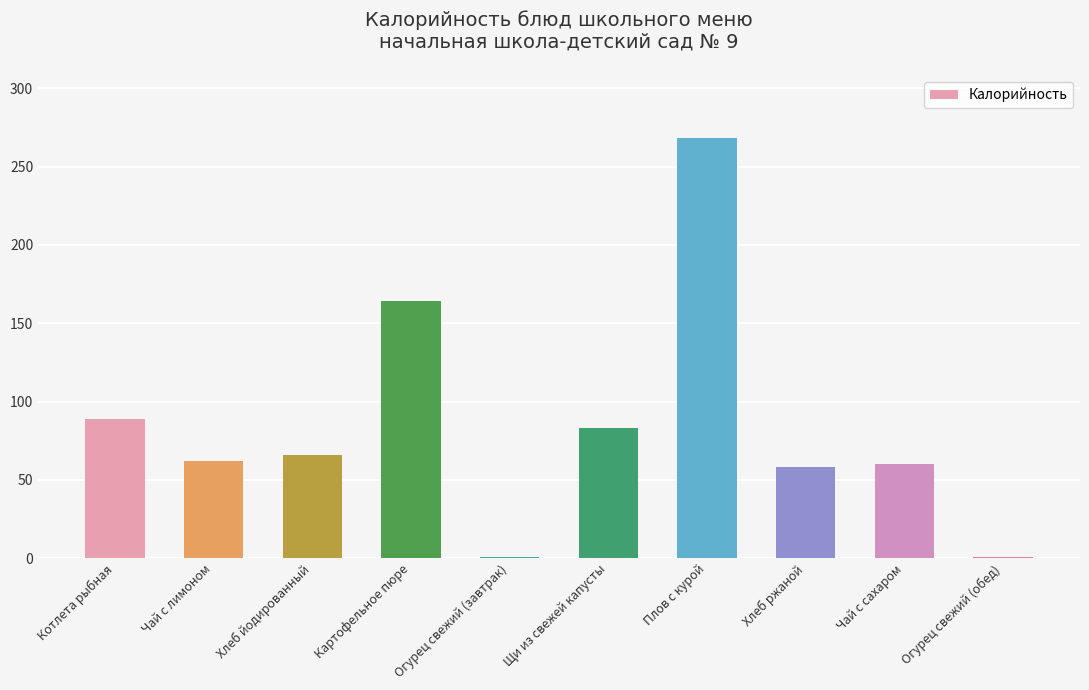

What is the greatest value displayed?

268